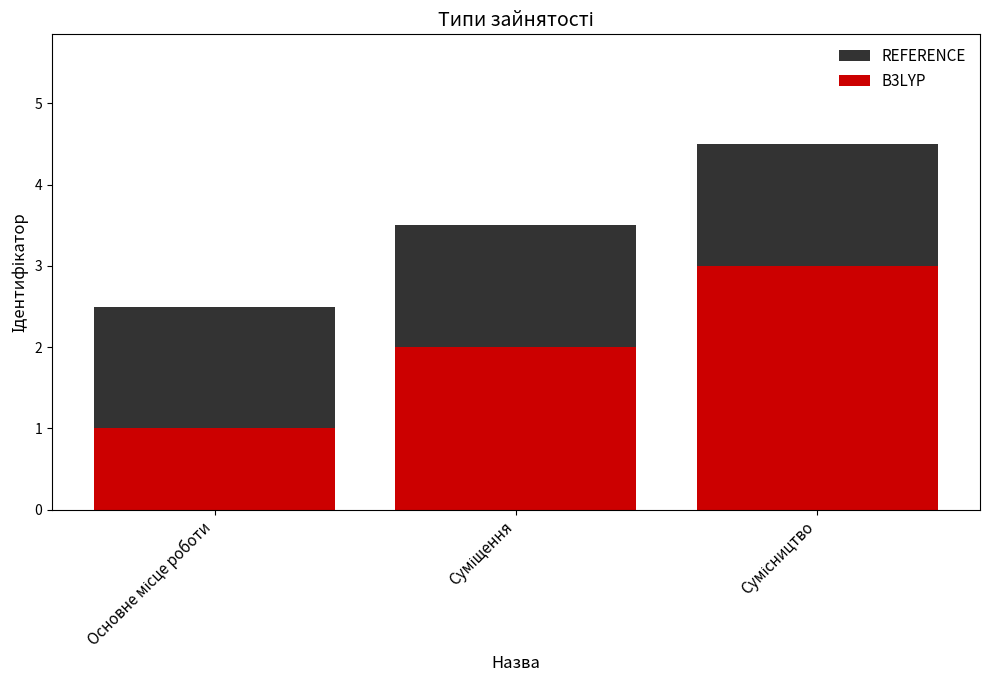

At which label does REFERENCE reach its peak?

Сумісництво